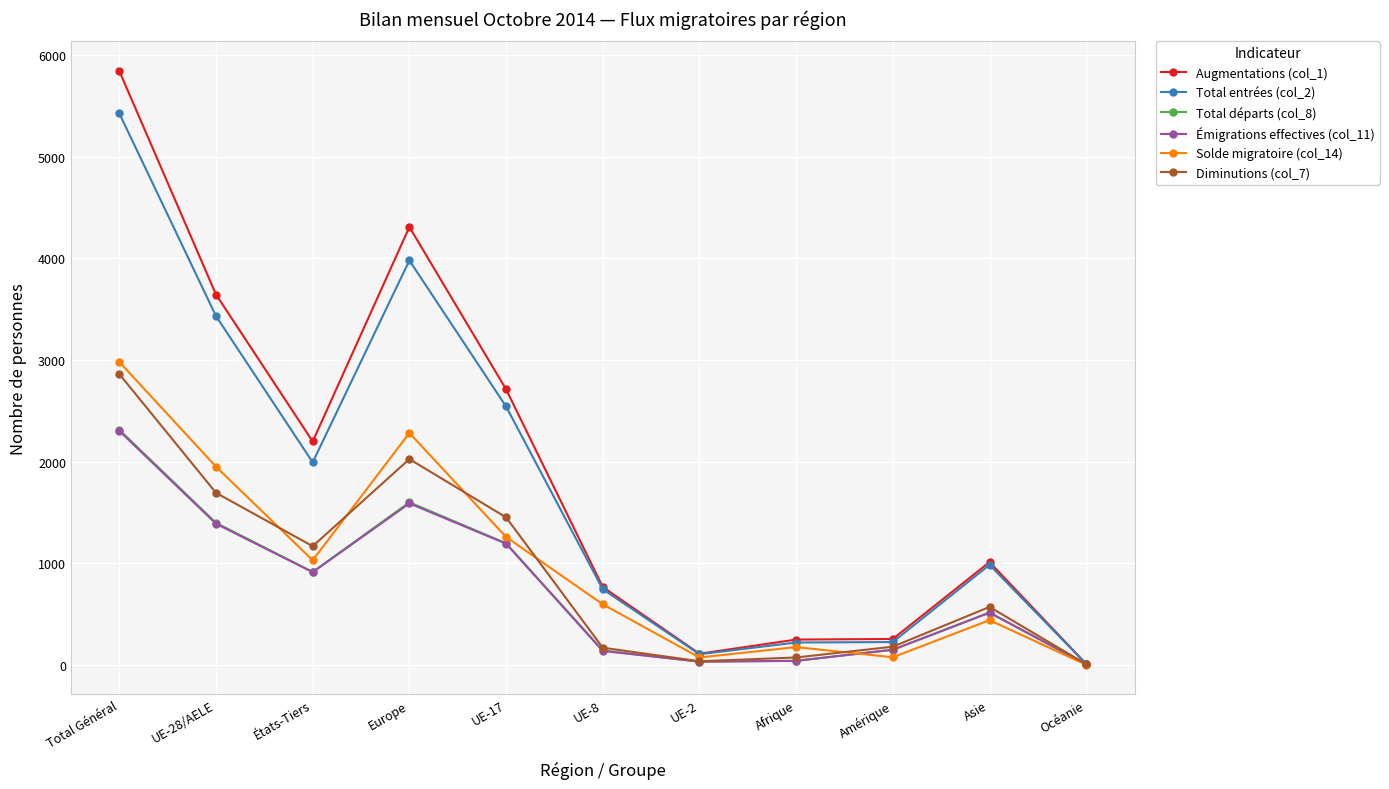

True or false: Diminutions (col_7) has more than 1 points higher than both neighbors.

True